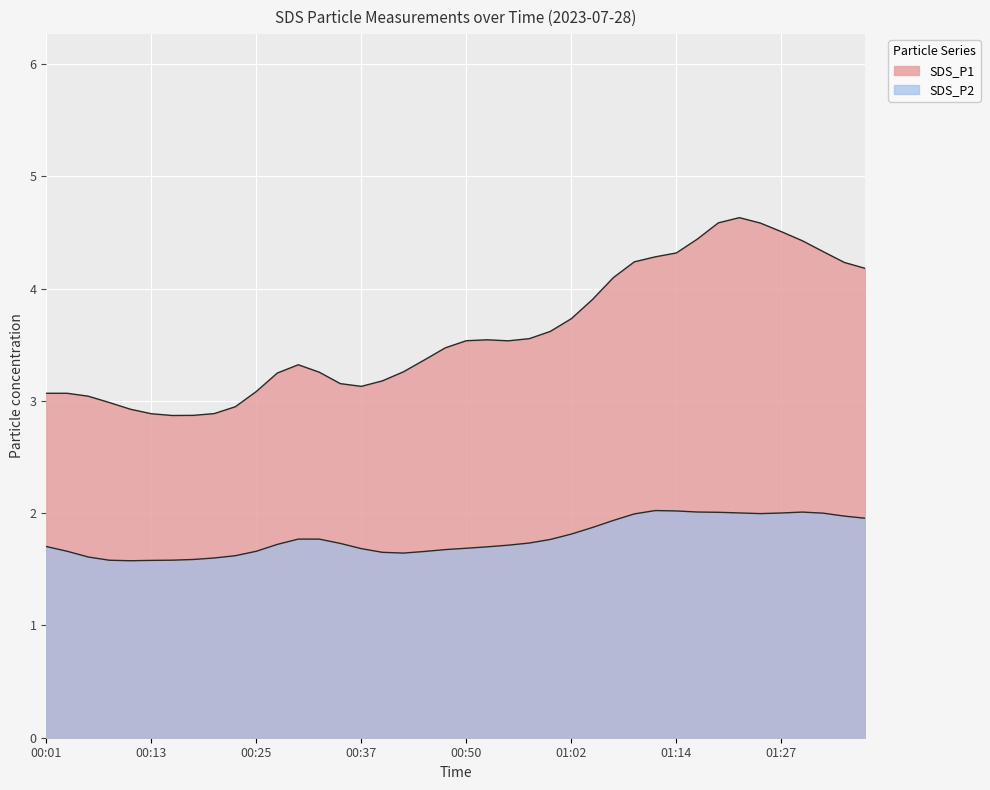

Which series has the largest total across all categories?

SDS_P1